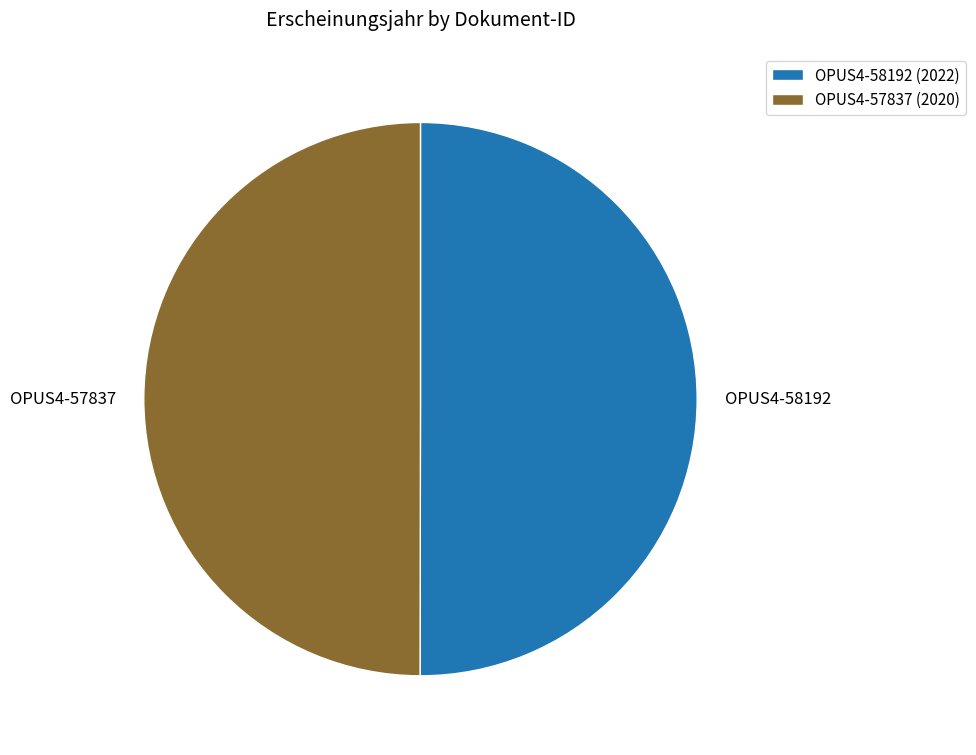

What is the ratio of the value at OPUS4-57837 to the value at OPUS4-58192?

1.0